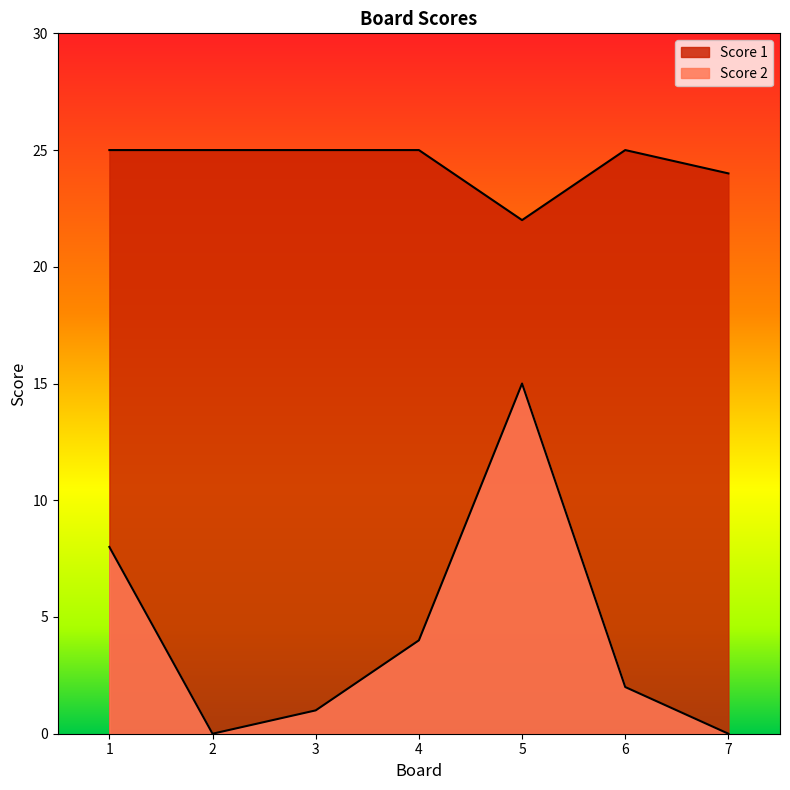

How many lines are shown in the chart?

2